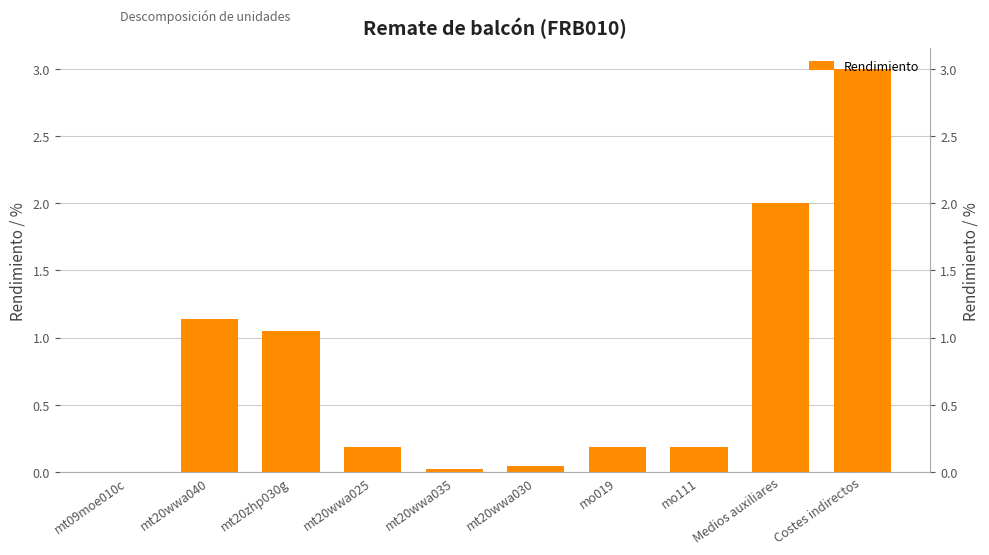

Reading left to right, transcribe all the data shown in this chart.

0.0	1.1	1.1	0.2	0.0	0.0	0.2	0.2	2.0	3.0